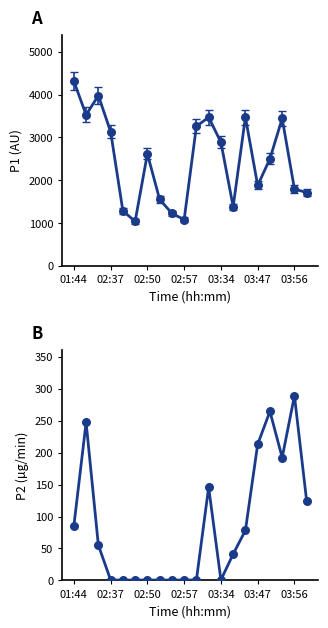

Which series has the largest total across all categories?

P1